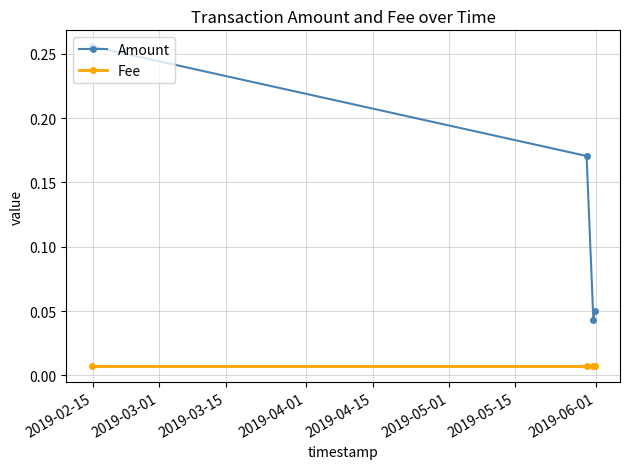

Which series has the largest total across all categories?

Amount